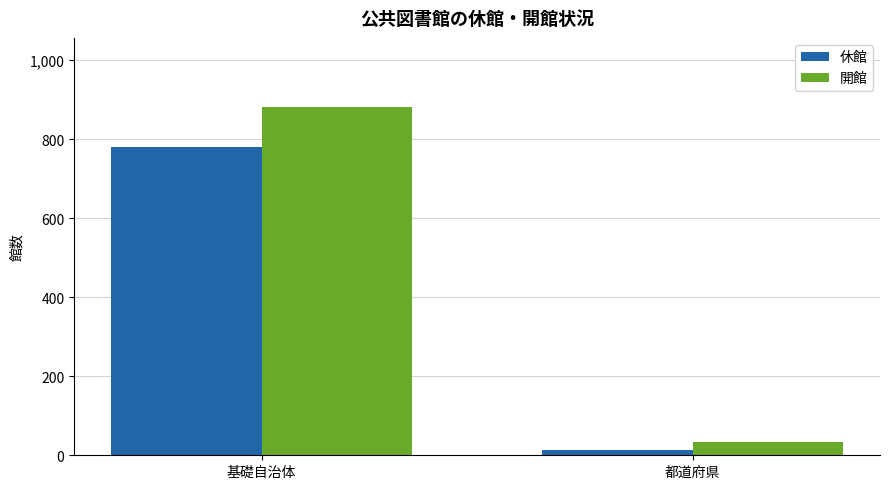

What is the label of the 1st bar from the right?

都道府県